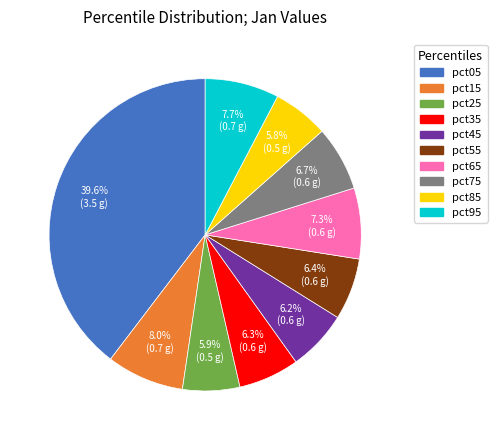

Which category has the biggest portion of the pie?

pct05